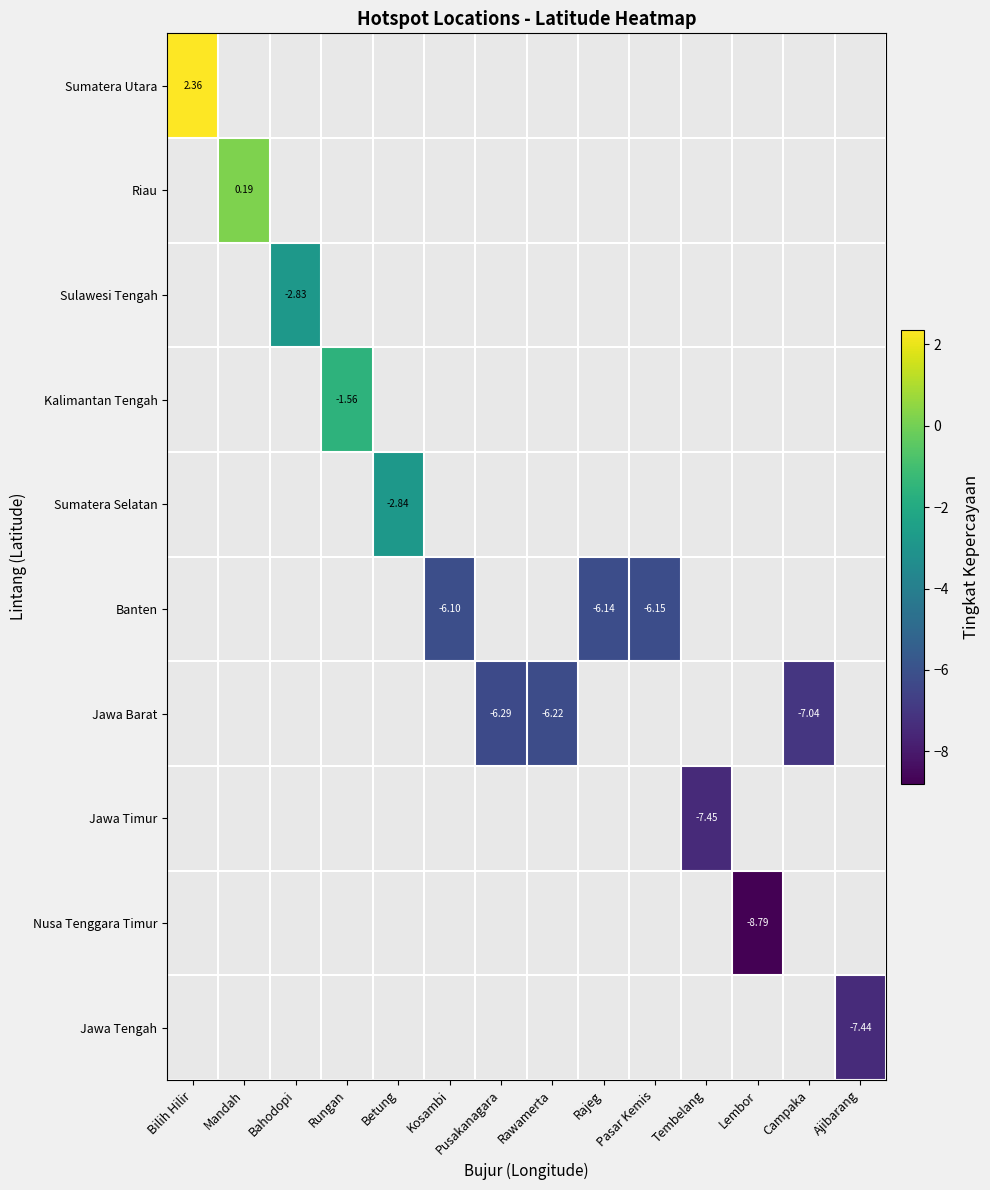

What is the smallest value displayed?

-8.8